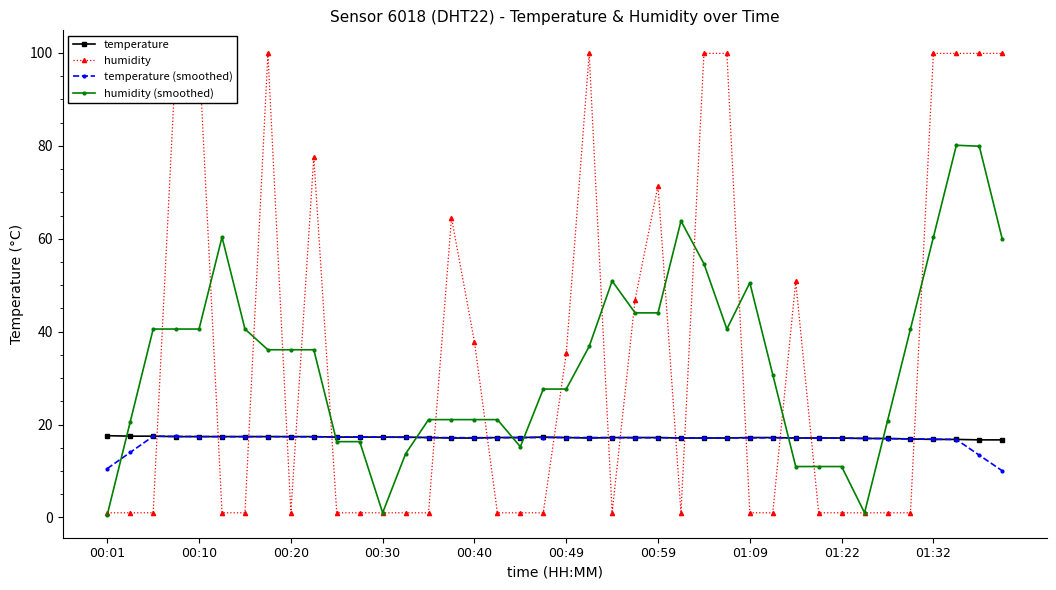

The value of humidity at 38 is 26.8. True or false?

False